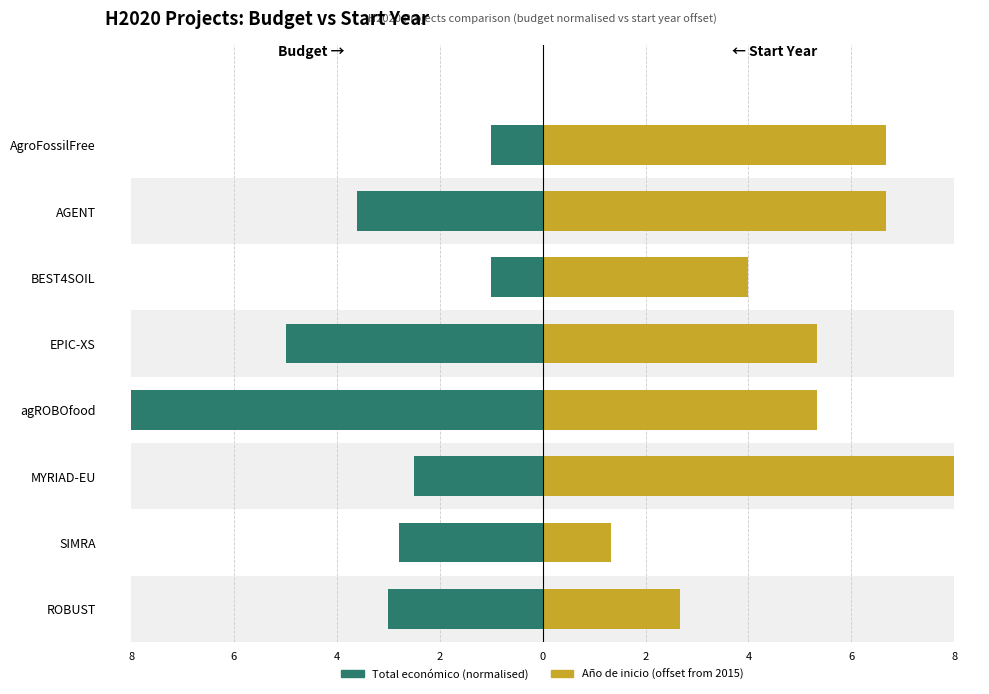

True or false: Total económico (normalised) has a value of -3.6 at MYRIAD-EU.

False